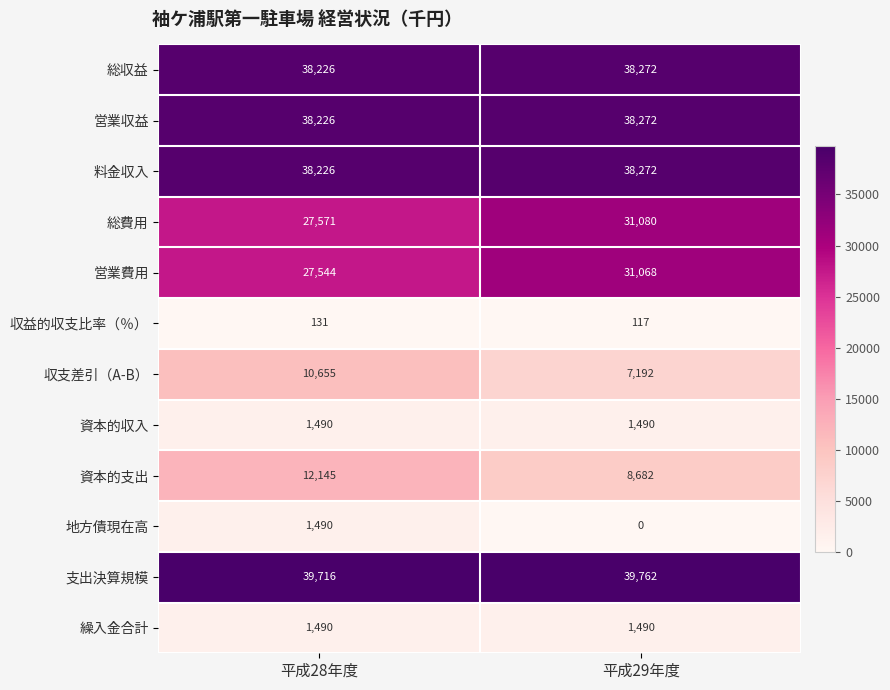

At which category is the sum across all series the highest?

平成28年度